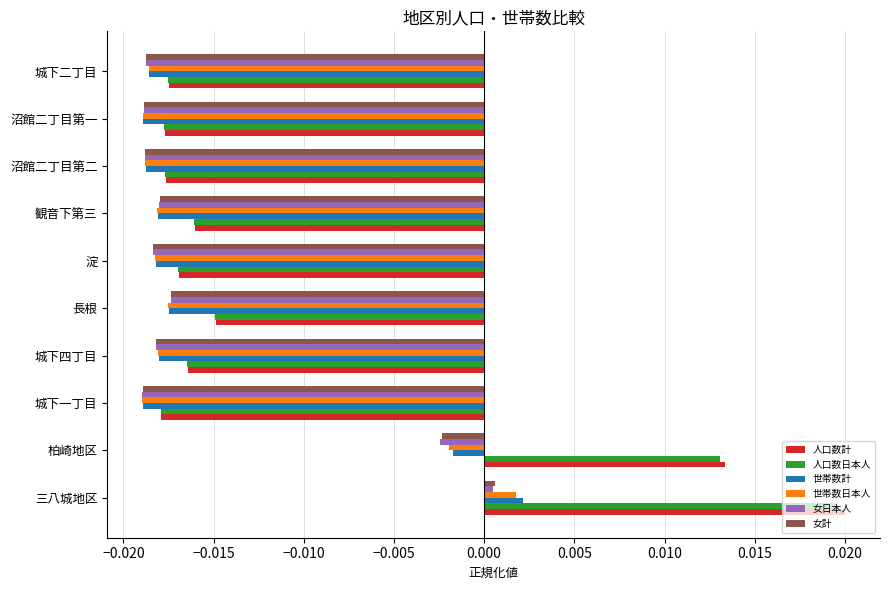

At how many categories does at least one series exceed 0?

2